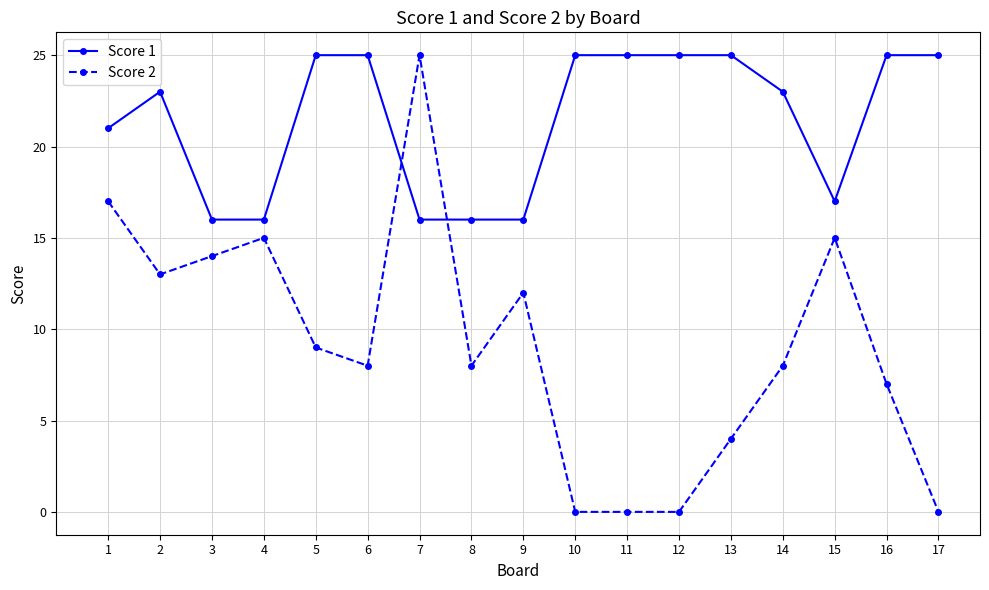

What is the total value across all series at 11?

25